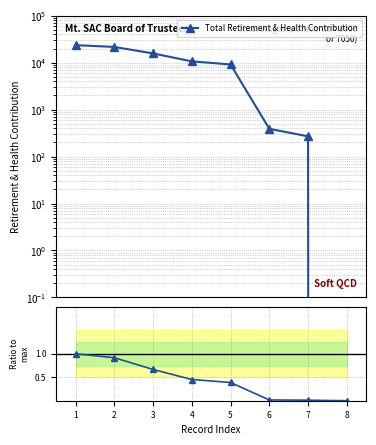

What is the value of the Ratio to max point at the 2nd from the left?

0.9